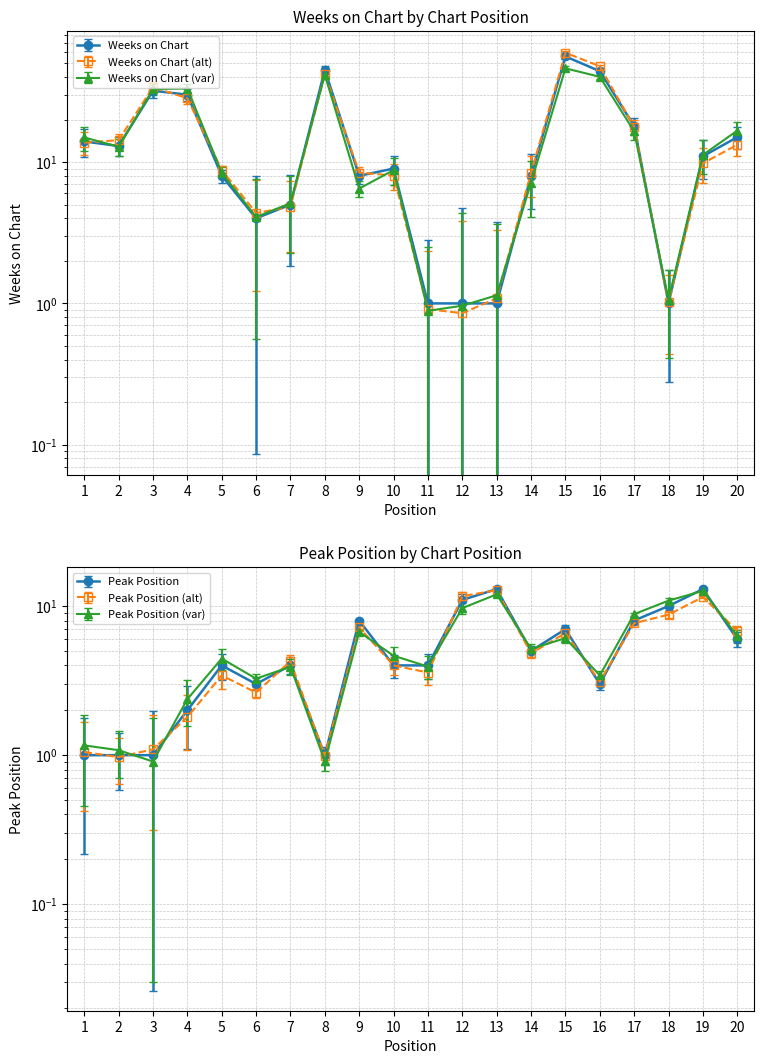

At which category does the chart reach its minimum across all series?

11